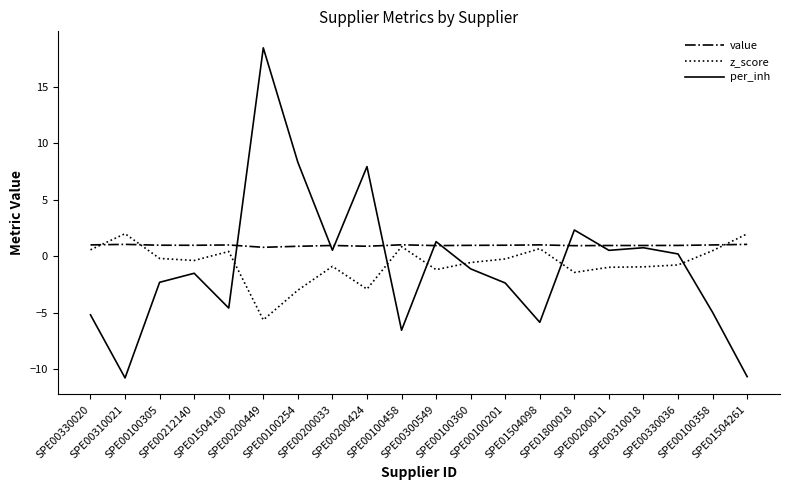

What is the sum of the value values at SPE00330036 and SPE00310018?

1.9